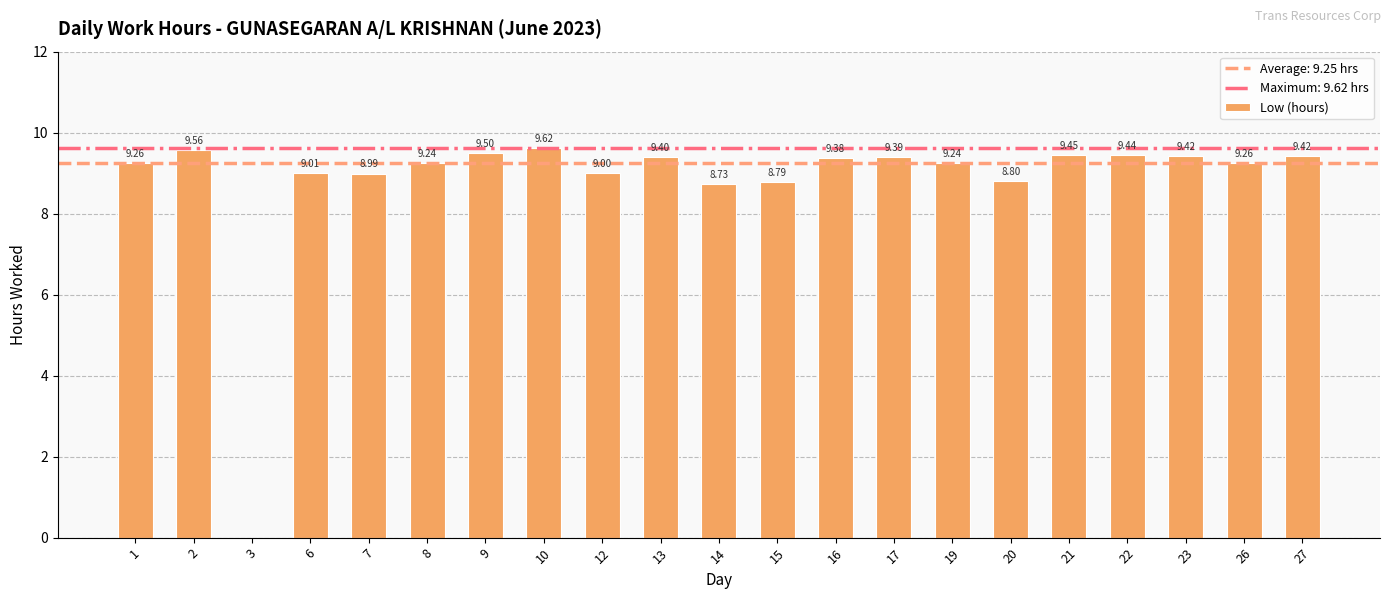

At which category does the chart reach its peak across all series?

10